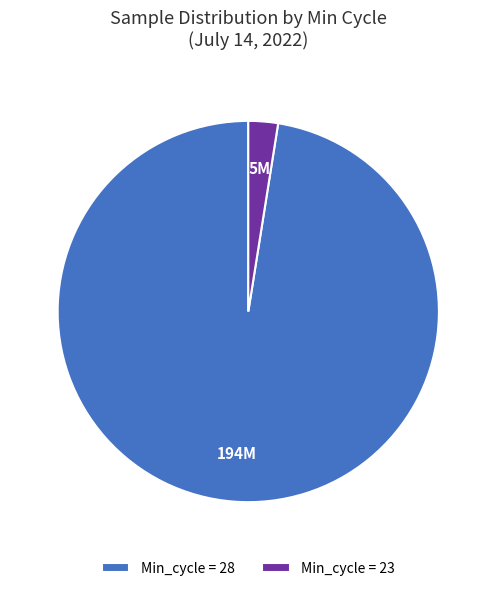

Count the number of slices in the pie.

2